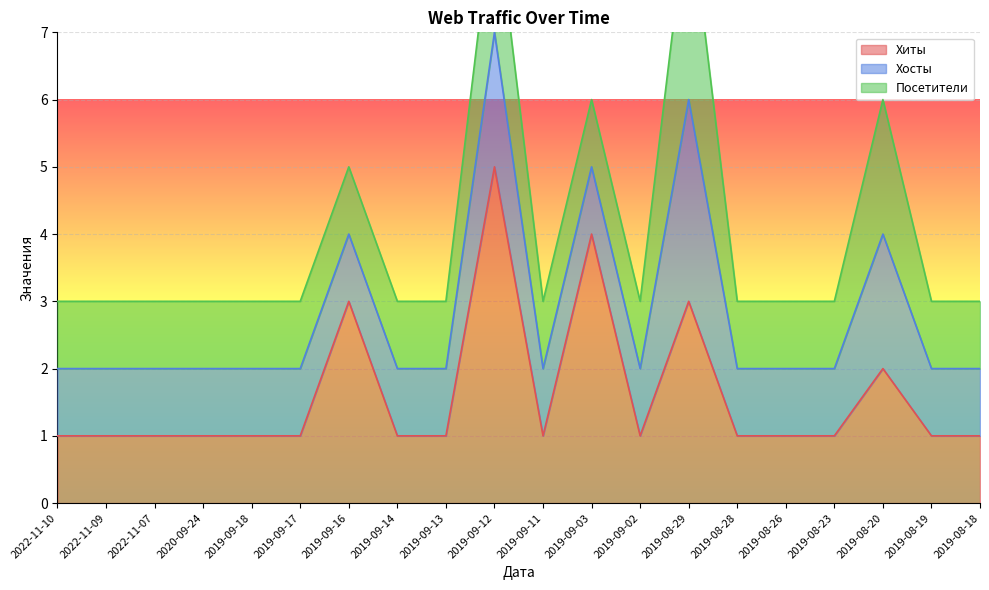

True or false: Посетители has more than 1 points higher than both neighbors.

True